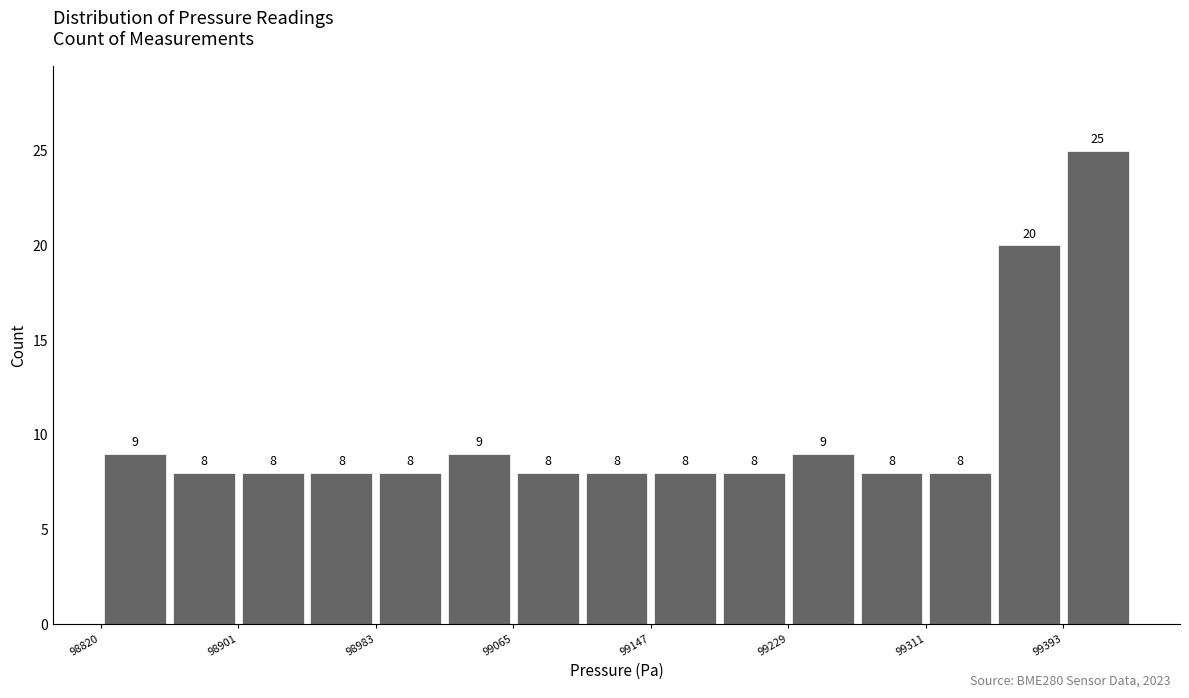

Reading left to right, transcribe this chart: for each bar, give the range it covers on the x-axis and its height. The bar edges are not printed on the chart, so give them approximately, as read against the axis.

98820 to 98860: 9
98860 to 98900: 8
98900 to 98940: 8
98940 to 98980: 8
98980 to 99020: 8
99020 to 99070: 9
99070 to 99110: 8
99110 to 99150: 8
99150 to 99190: 8
99190 to 99230: 8
99230 to 99270: 9
99270 to 99310: 8
99310 to 99350: 8
99350 to 99390: 20
99390 to 99430: 25